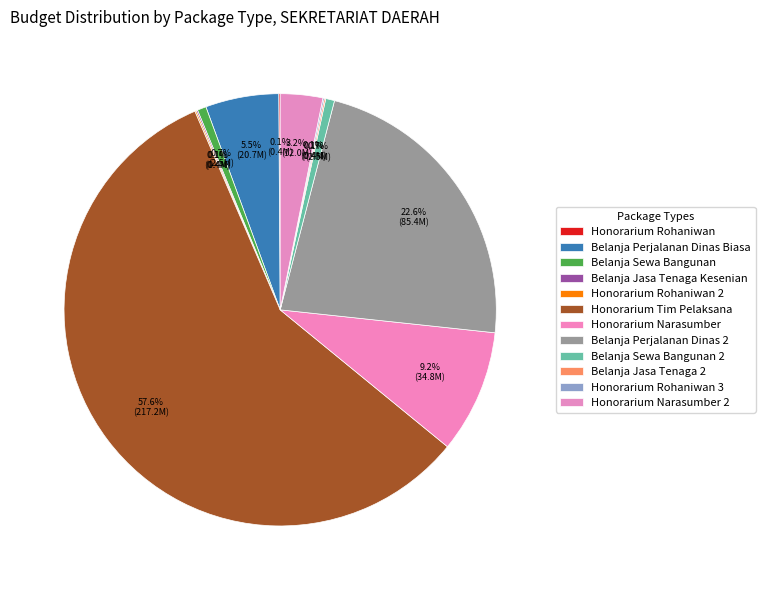

How many segments does this pie chart have?

12